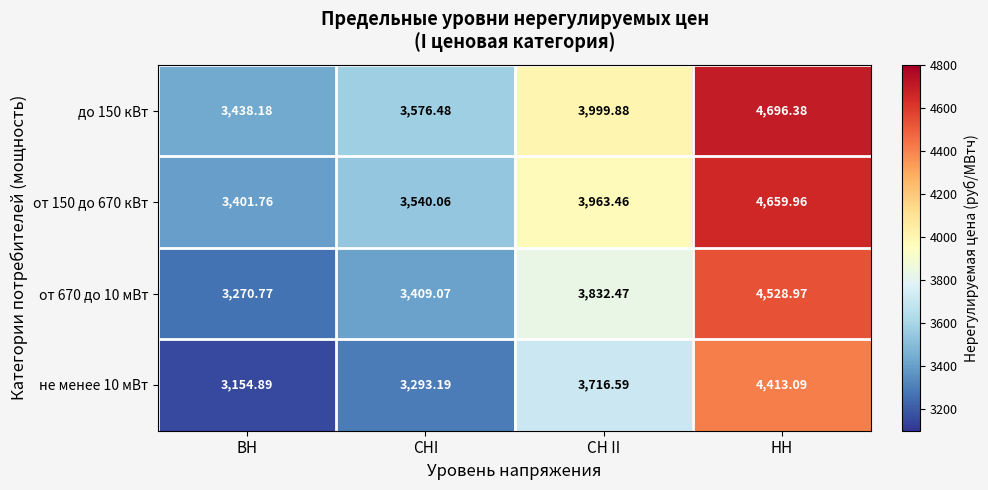

Is the value of не менее 10 мВт at НН greater than the value of от 670 до 10 мВт at НН?

No